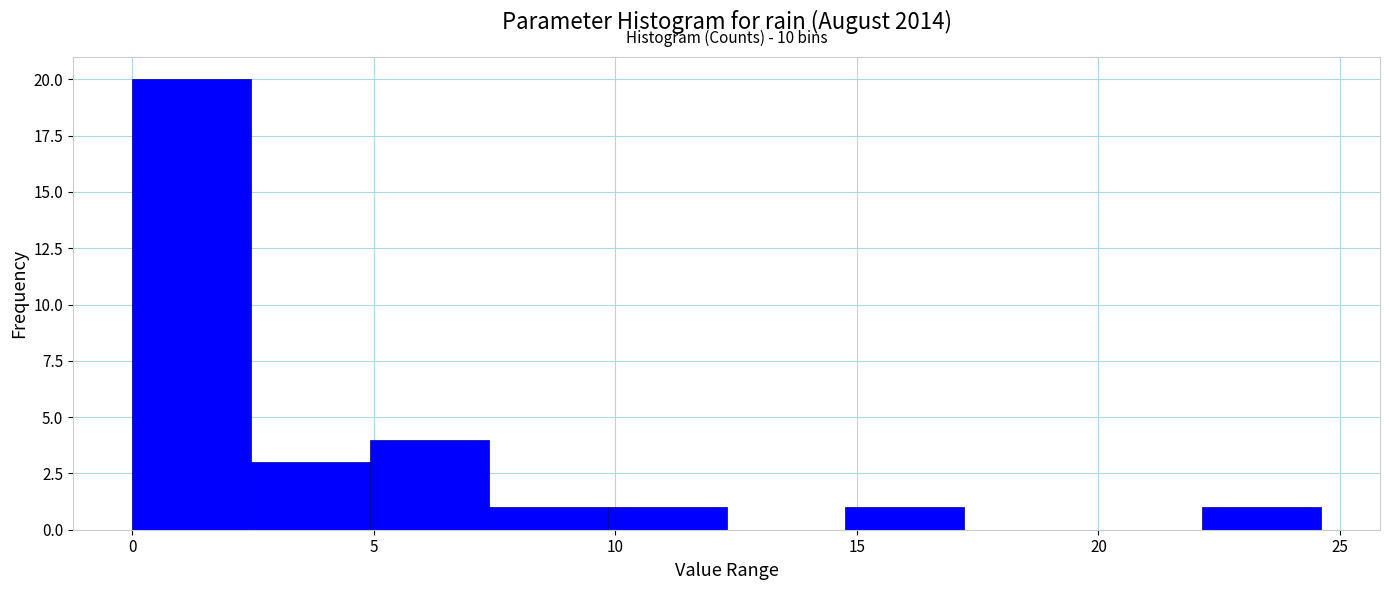

Which range on the x-axis has the tallest bar?

0.0 to 2.5